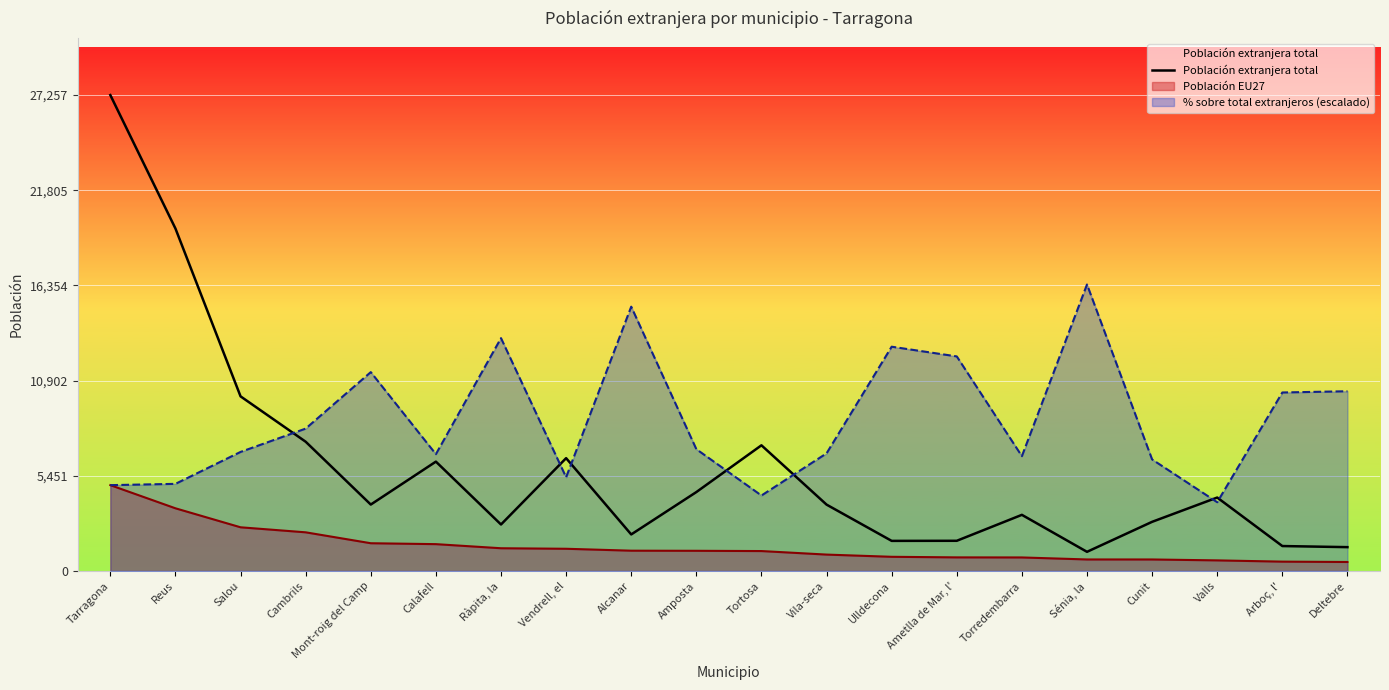

Which label corresponds to the smallest value in the chart?

Sénia, la